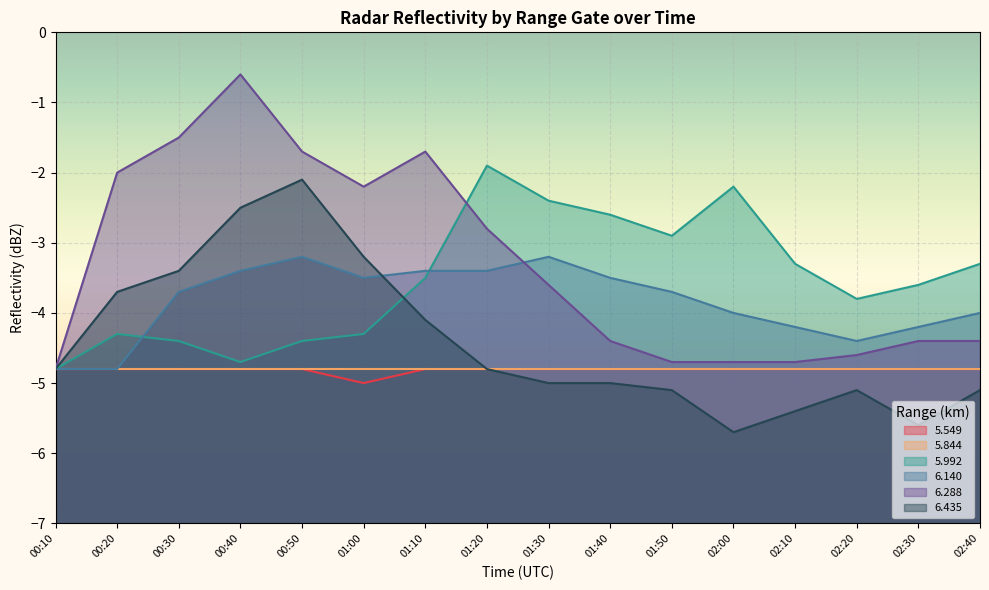

Count the number of categories in the chart.

16